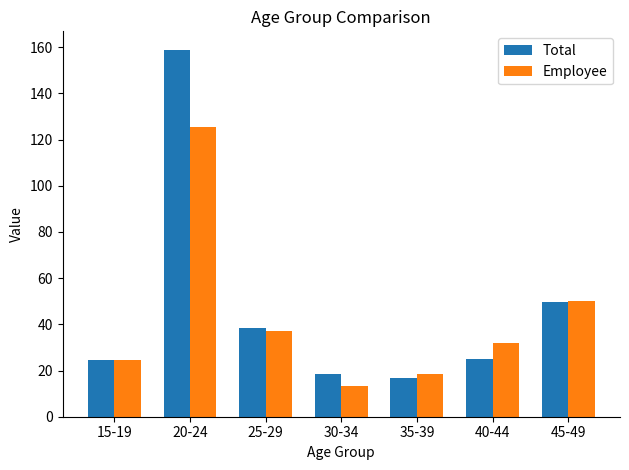

What is the label of the 2nd bar from the left?

20-24